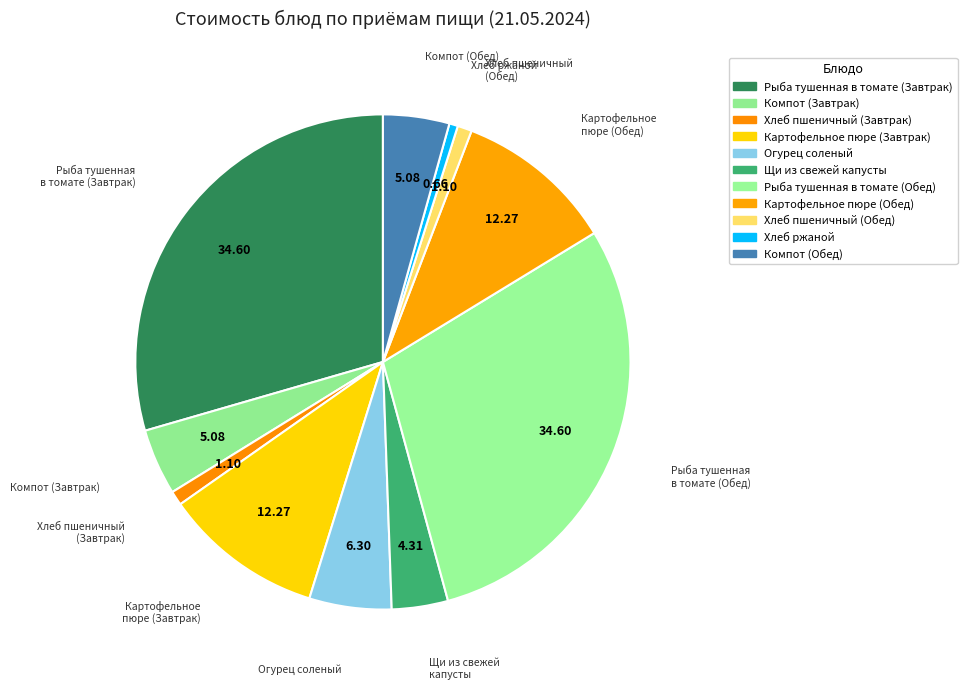

How many slices are in this pie chart?

11